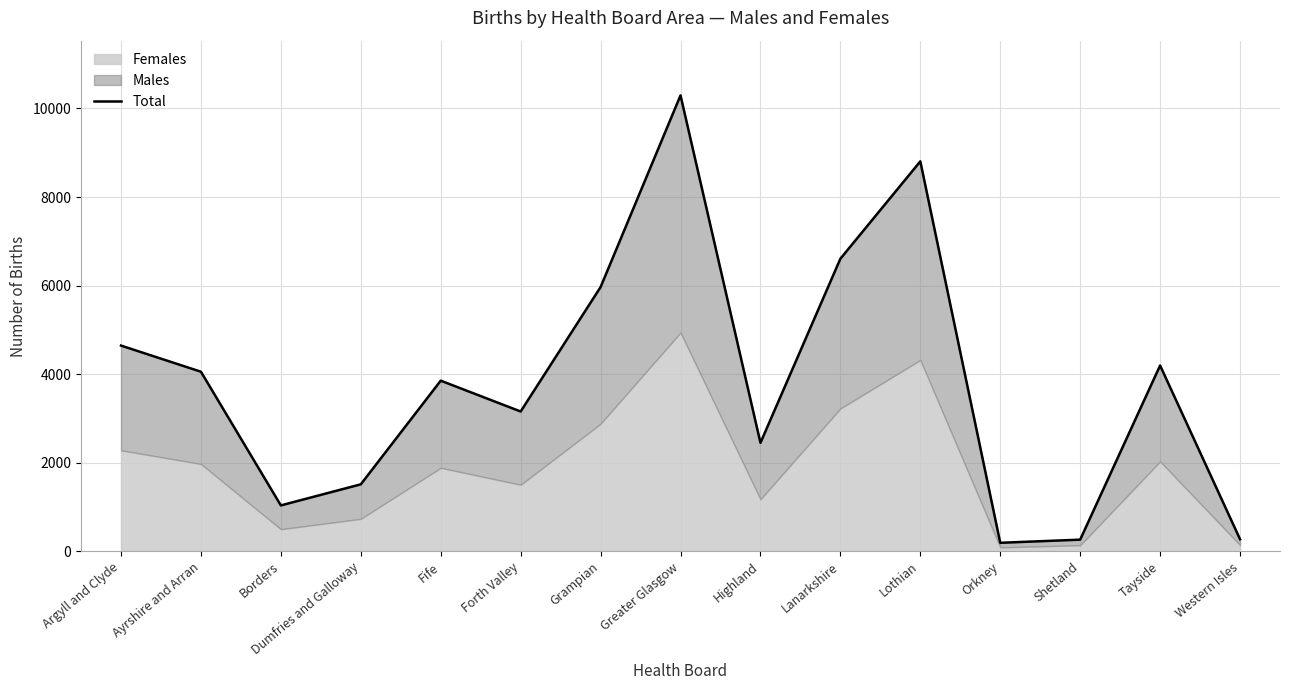

Rank the categories by value from lowest to highest.

Orkney, Shetland, Western Isles, Borders, Dumfries and Galloway, Highland, Forth Valley, Fife, Ayrshire and Arran, Tayside, Argyll and Clyde, Grampian, Lanarkshire, Lothian, Greater Glasgow